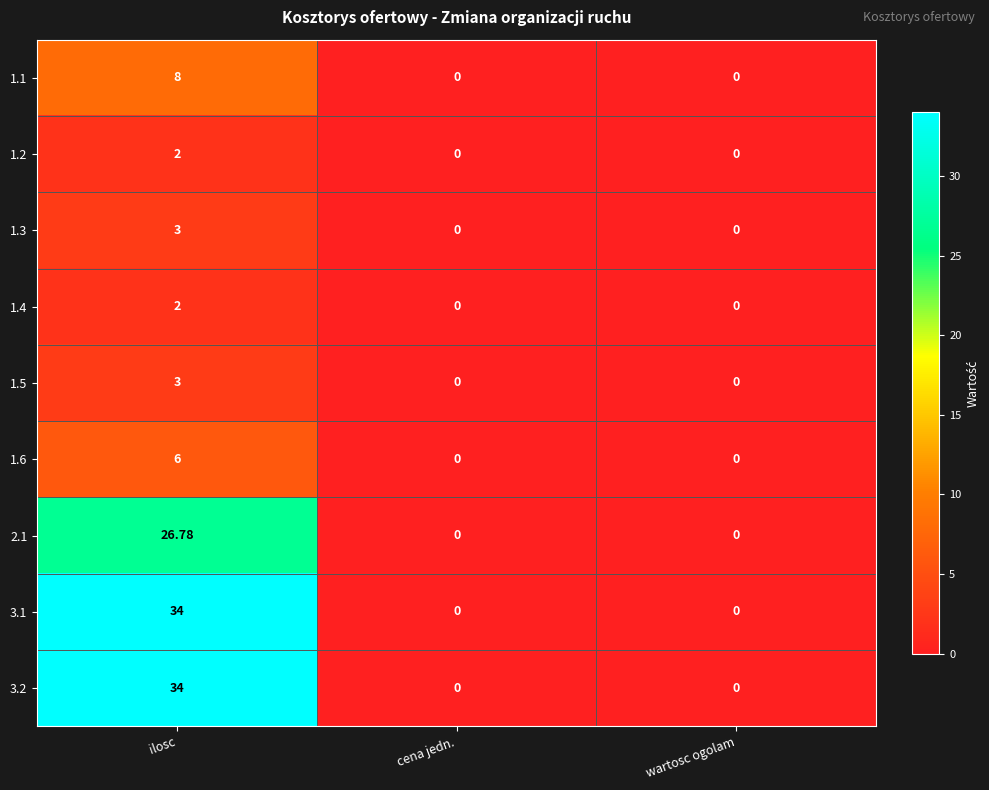

Which category has the highest value across all series?

ilosc